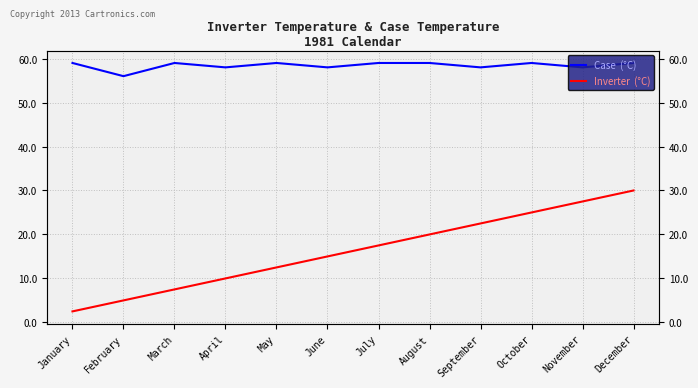

What is the sum of the Inverter  (°C) values at May and January?

15.0